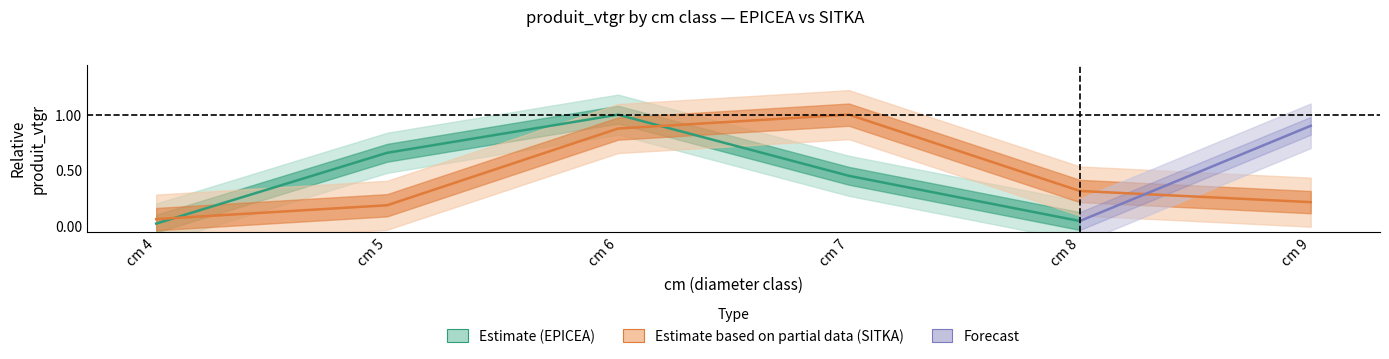

The value at cm 6 is 1.8. True or false?

False